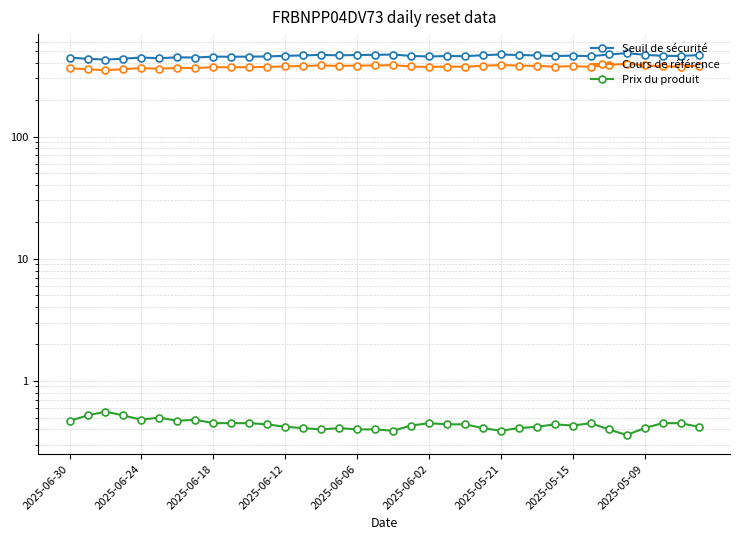

Where is the first local maximum for Seuil de sécurité?

2025-06-24